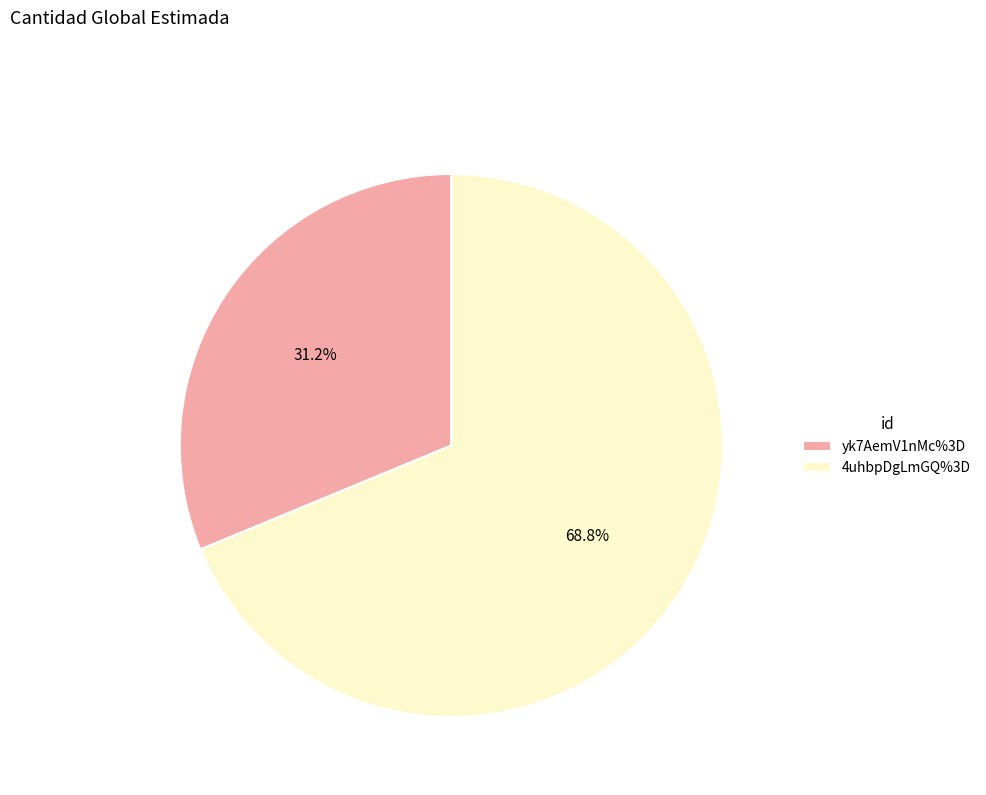

Which category has the smallest portion of the pie?

yk7AemV1nMc%3D